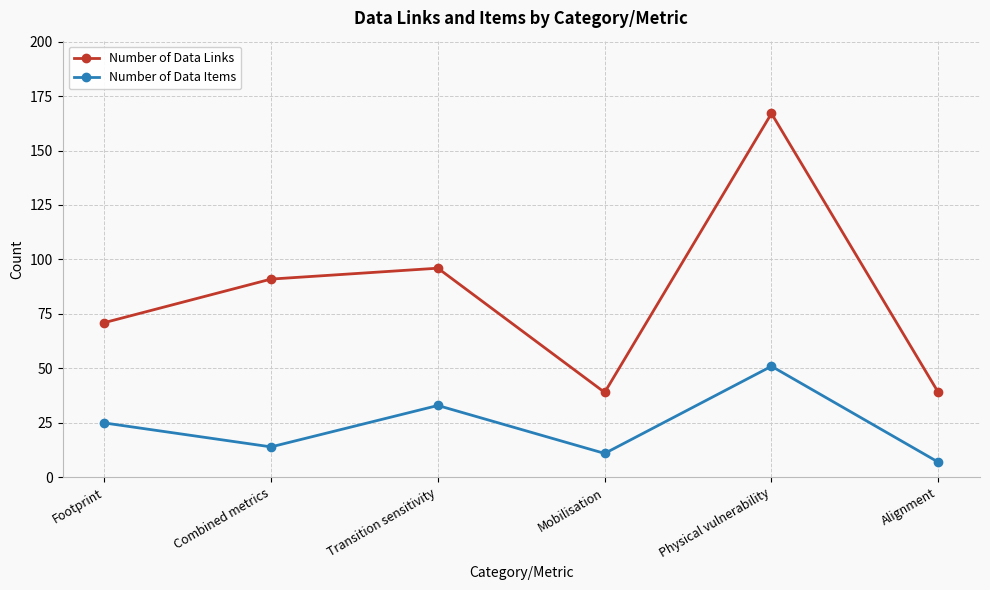

What value does the Number of Data Links series have at Transition sensitivity?

96